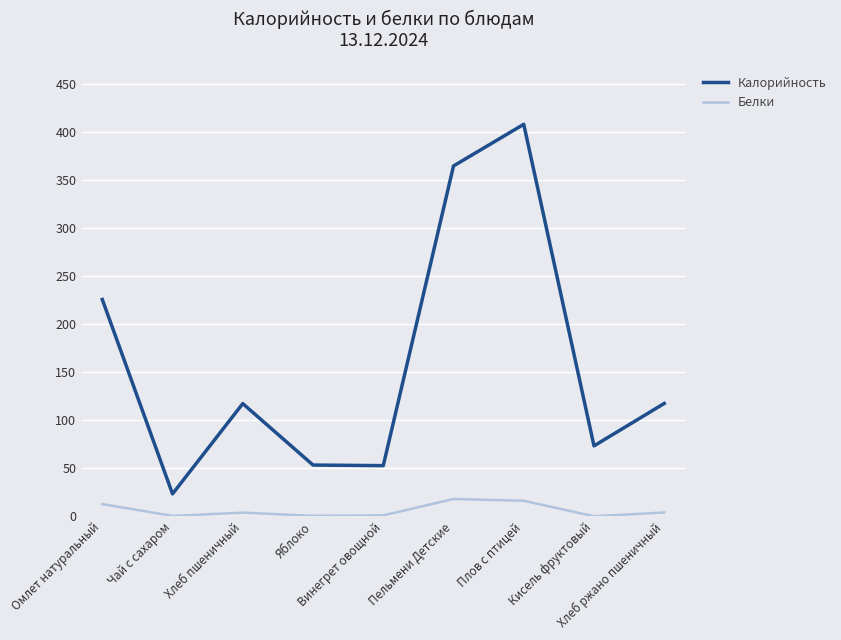

True or false: Калорийность and Белки intersect in this chart.

False